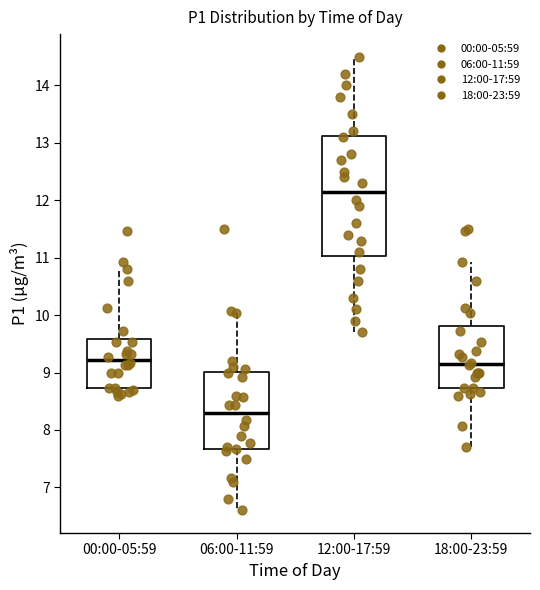

Which box has the highest median line?

12:00-17:59